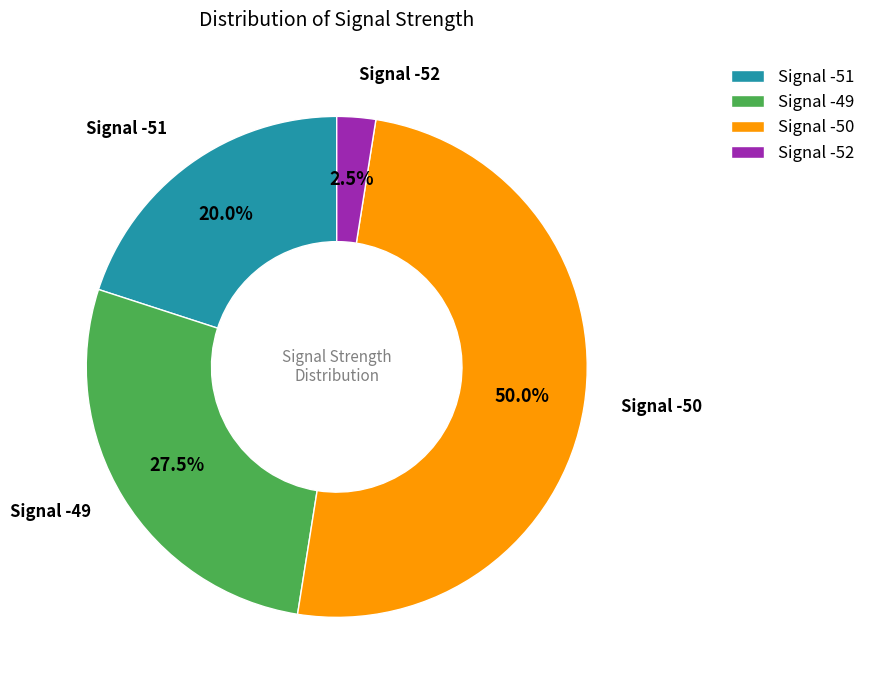

Combined, what portion of the pie is Signal -49 and Signal -50?

77.5%